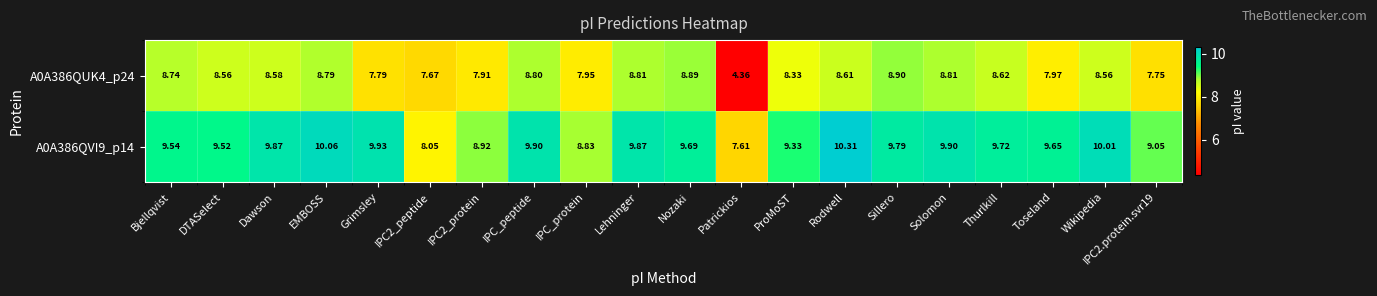

What is the spread (max minus min) of values at IPC_protein?

0.9